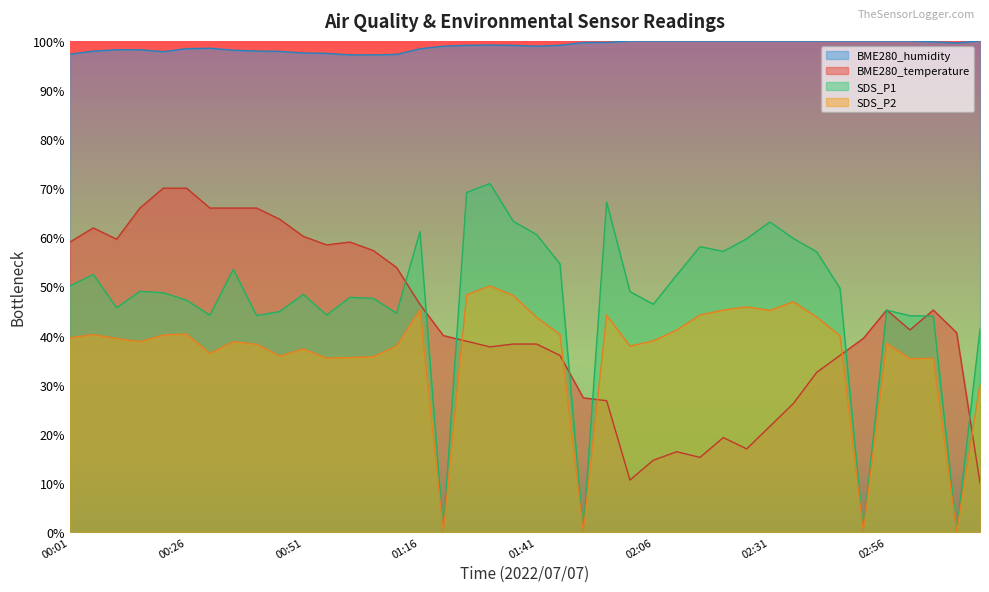

List the series in order of their peak value, lowest first.

SDS_P2, BME280_temperature, SDS_P1, BME280_humidity